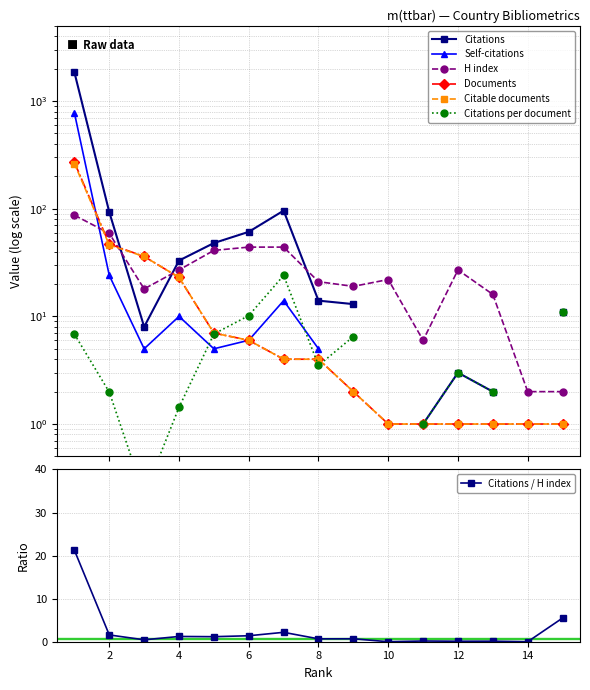

Is it true that Citations / H index equals 0.0 at 10?

True